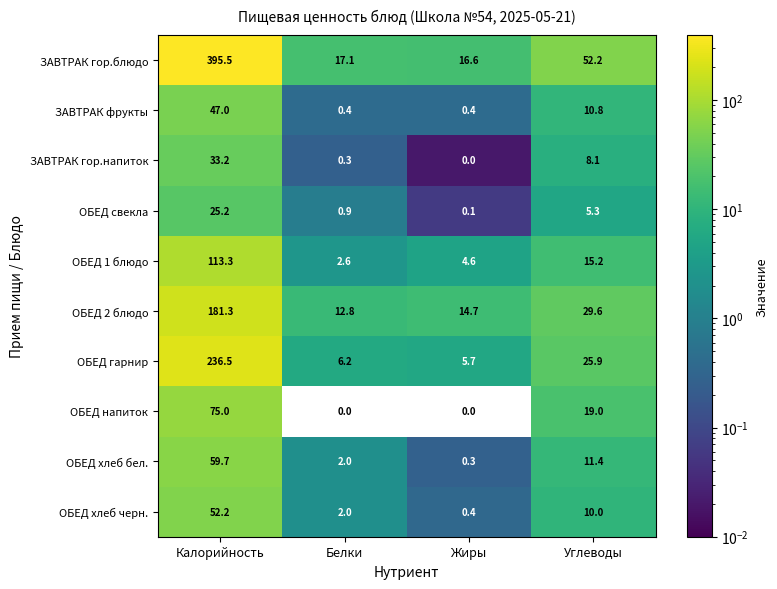

The value of ОБЕД 1 блюдо at Калорийность is 113.3. True or false?

True